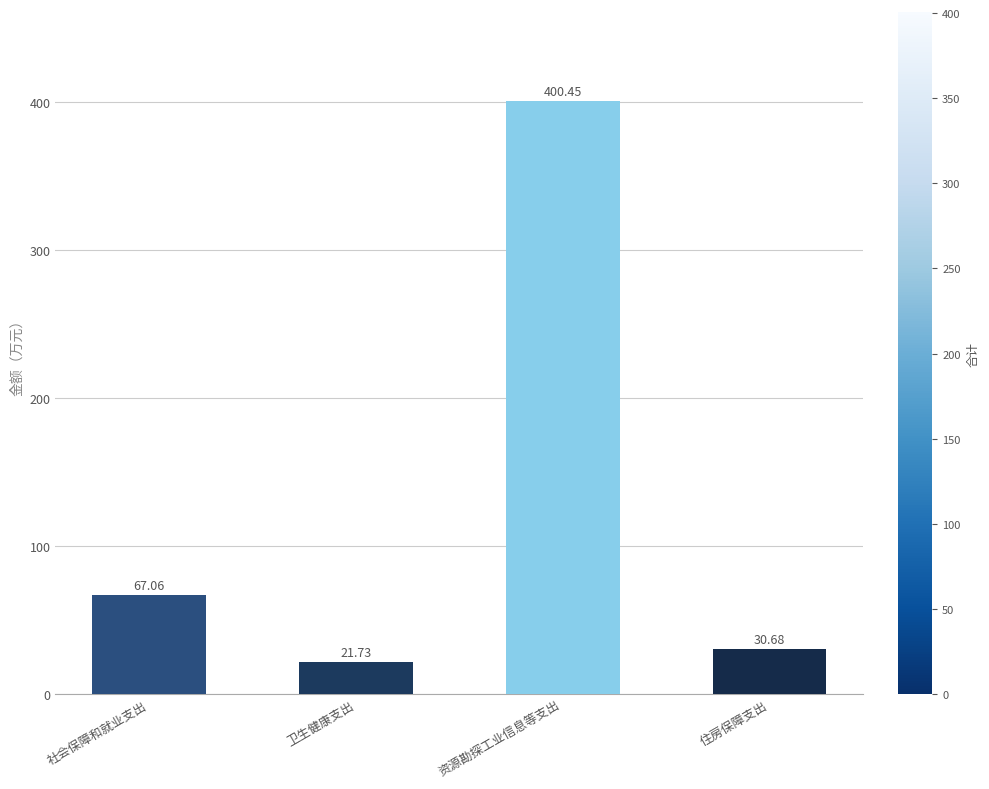

True or false: the data shows 15.9 at 住房保障支出.

False